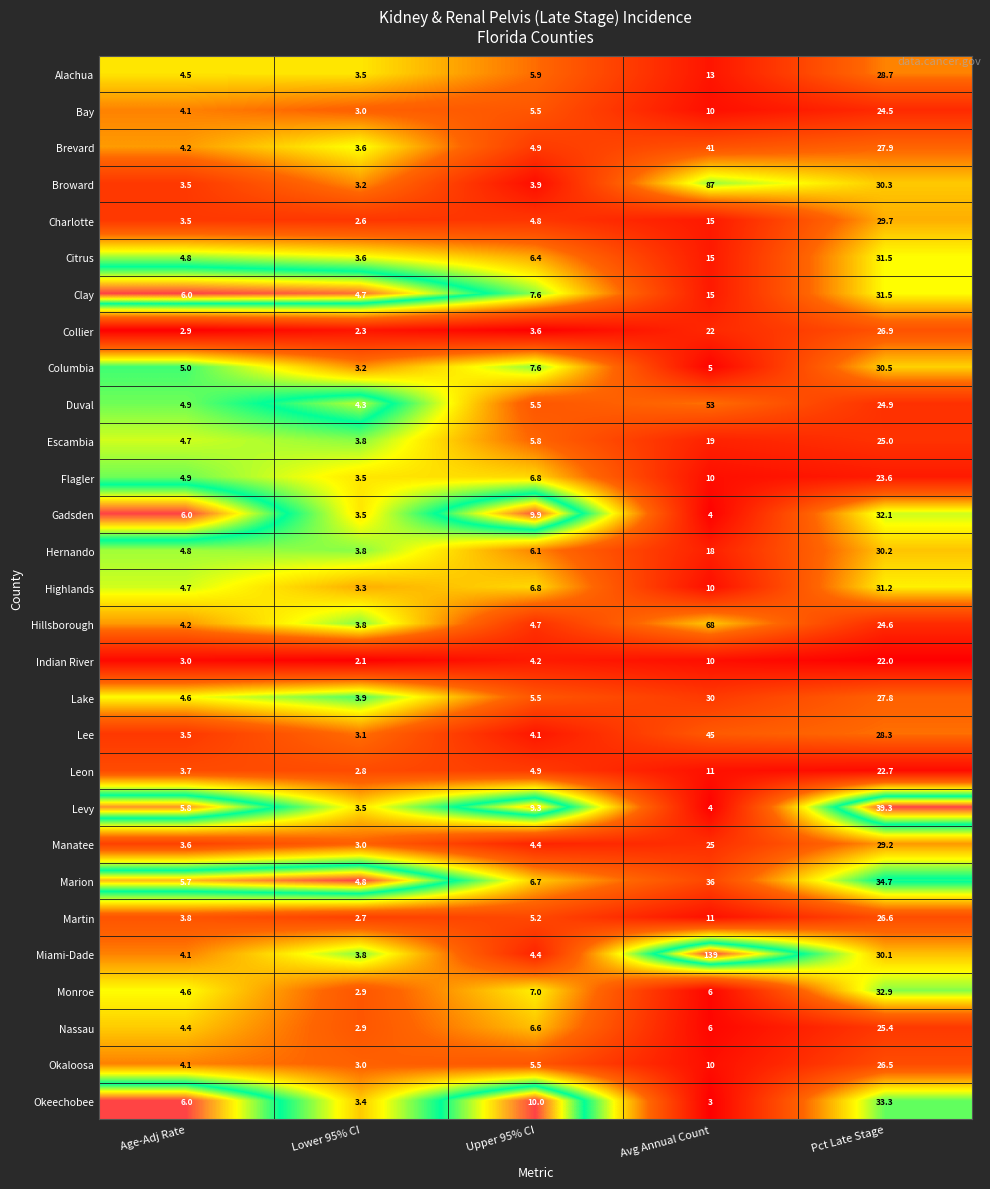

The Clay series shows 8.4 at Avg Annual Count. True or false?

False